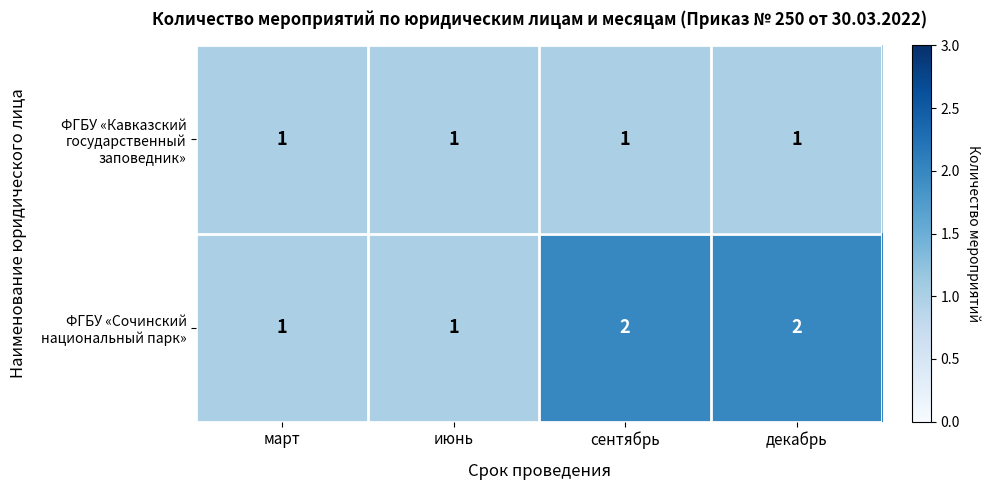

How many data points does each series have?

4